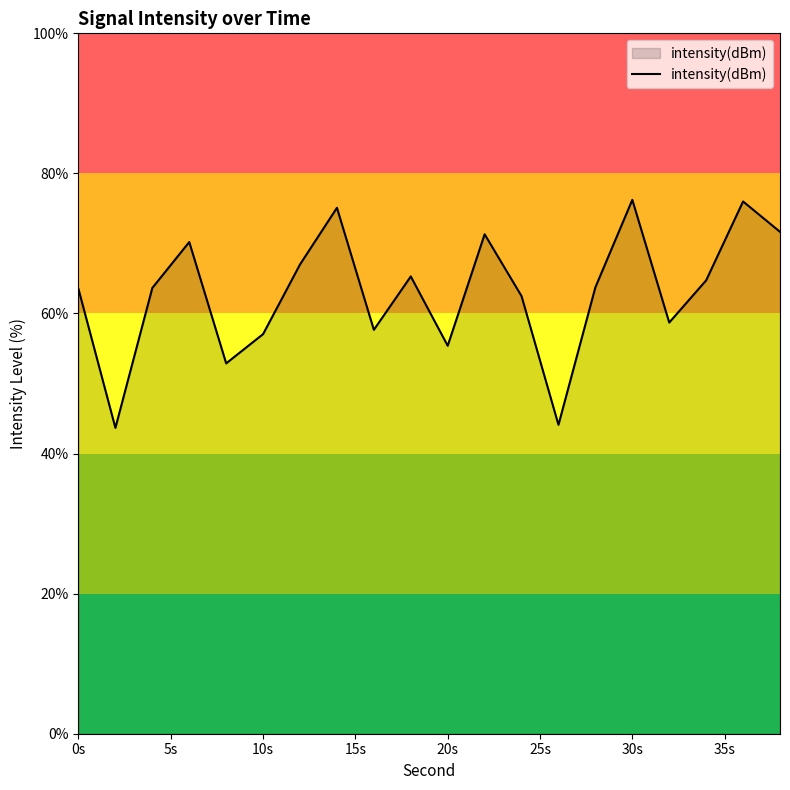

How many distinct data groups are displayed?

1